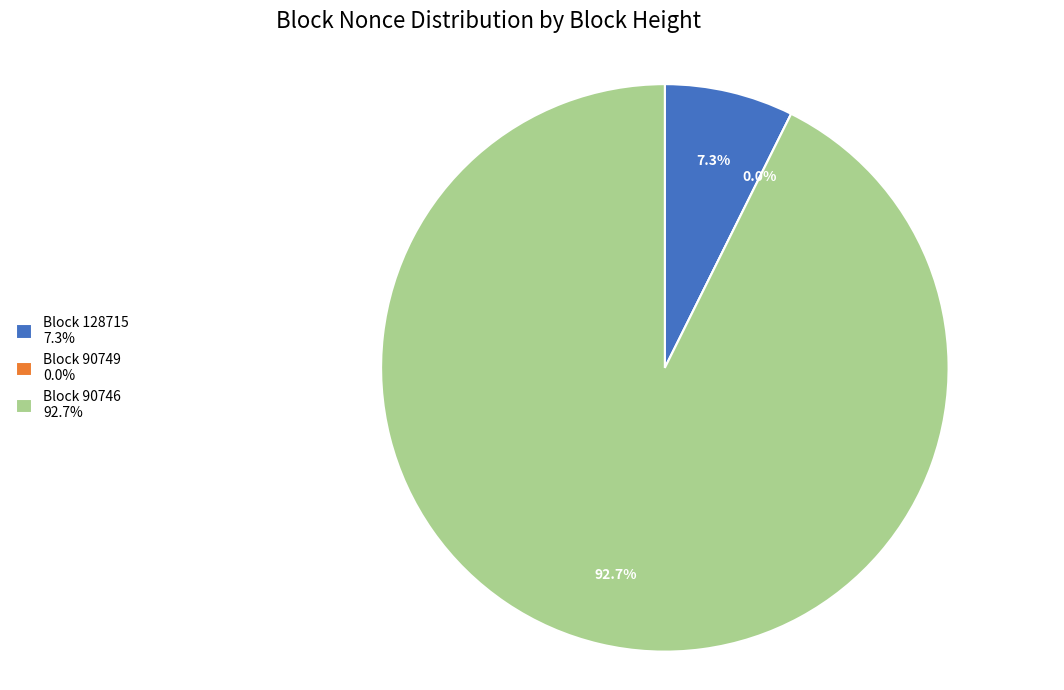

Is 128715 the majority of the pie?

No